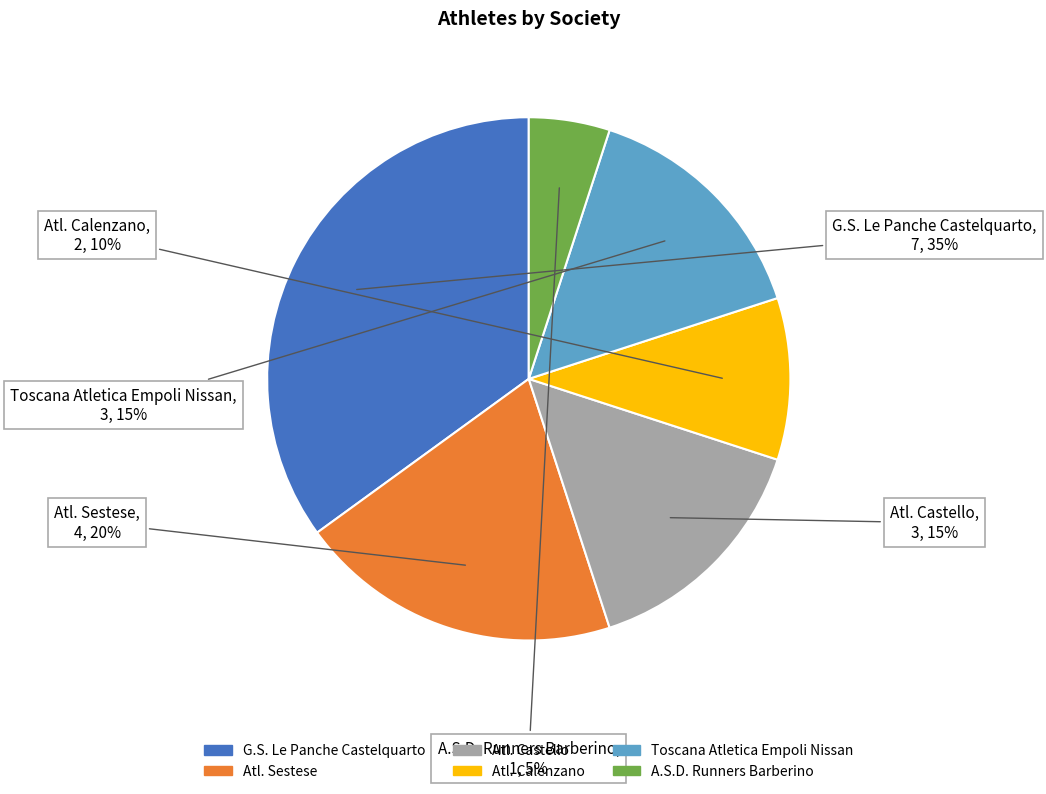

Is the sum of Atl. Calenzano and Atl. Sestese greater than half?

No